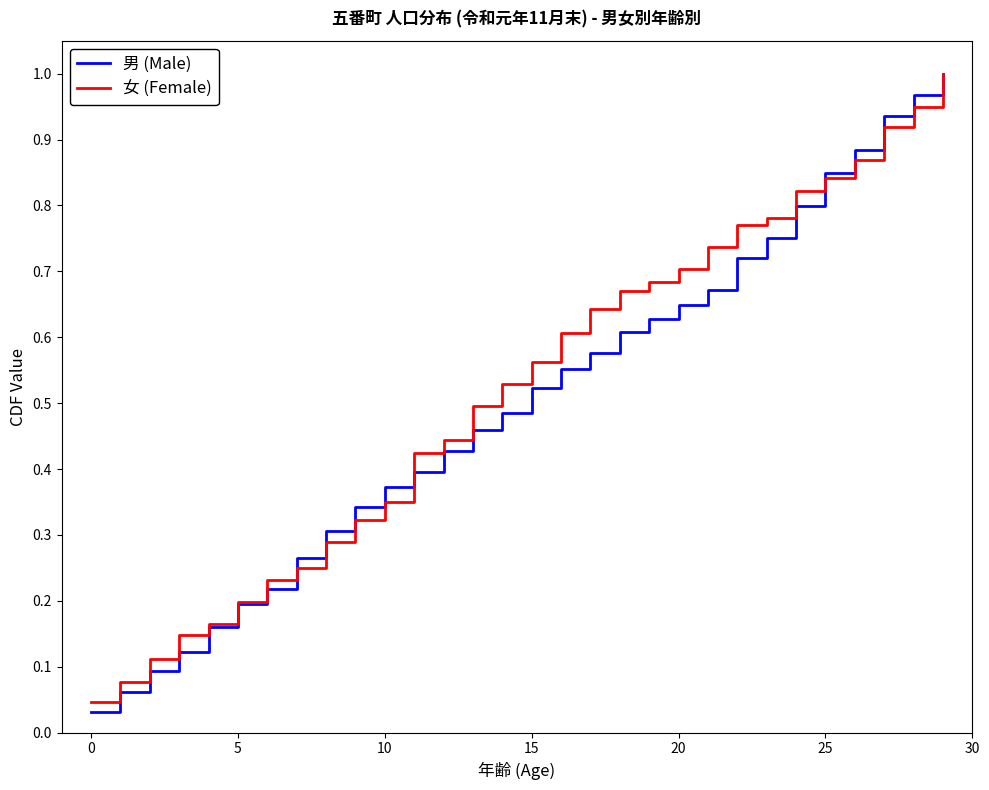

True or false: 男 (Male) has more than 2 points higher than both neighbors.

False